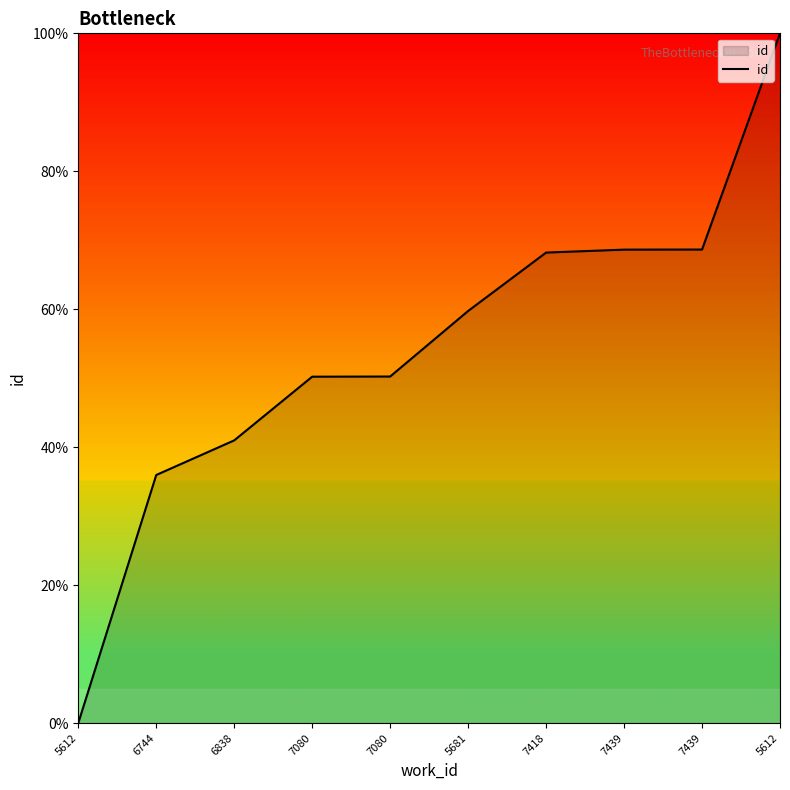

List the labels in order of value, largest first.

5612, 7439, 7439, 7418, 5681, 7080, 7080, 6838, 6744, 5612